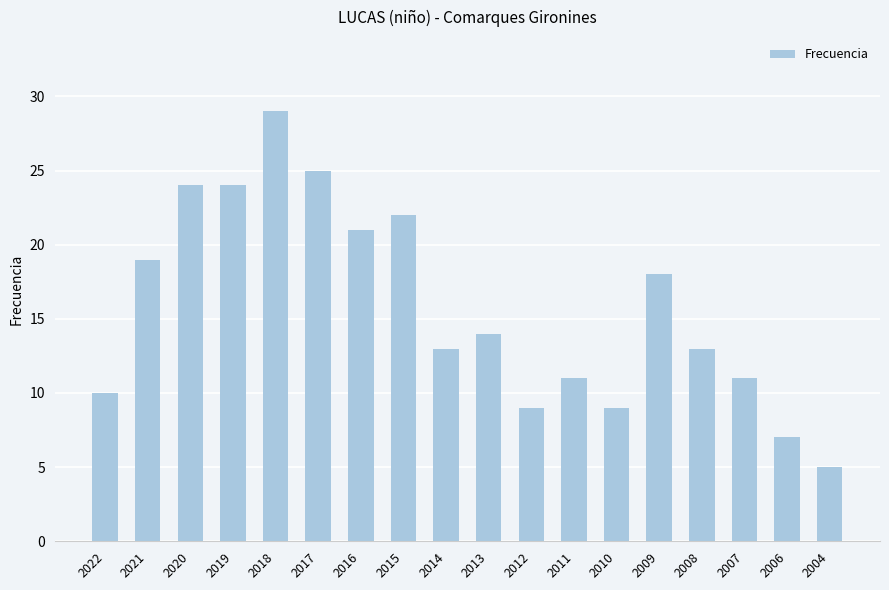

Reading left to right, transcribe all the data shown in this chart.

10	19	24	24	29	25	21	22	13	14	9	11	9	18	13	11	7	5